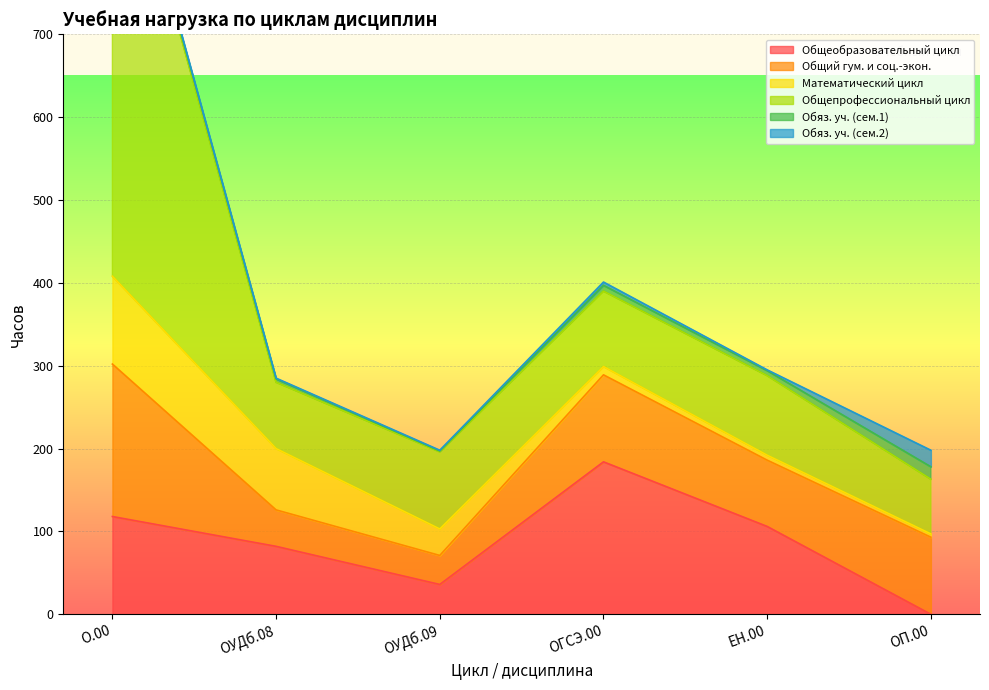

Is it true that Математический цикл equals 2 at ОП.00?

False